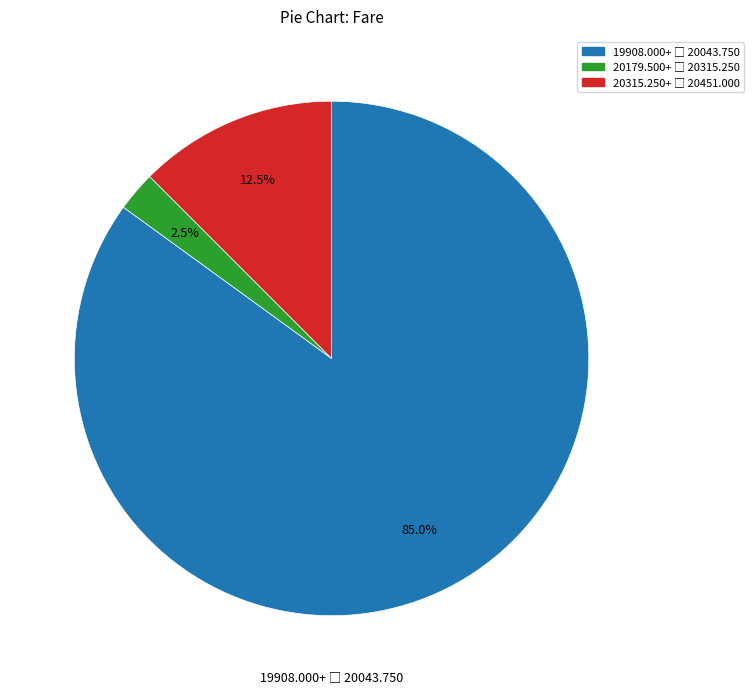

Is there a majority slice in this chart?

Yes